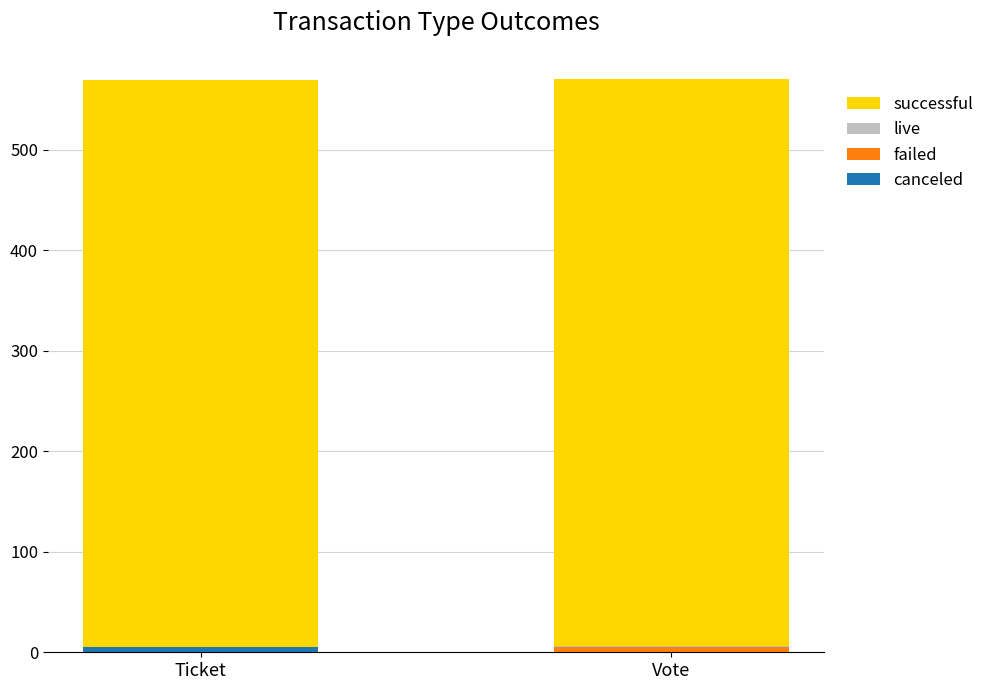

Where is successful nearest to the value 564?

Ticket